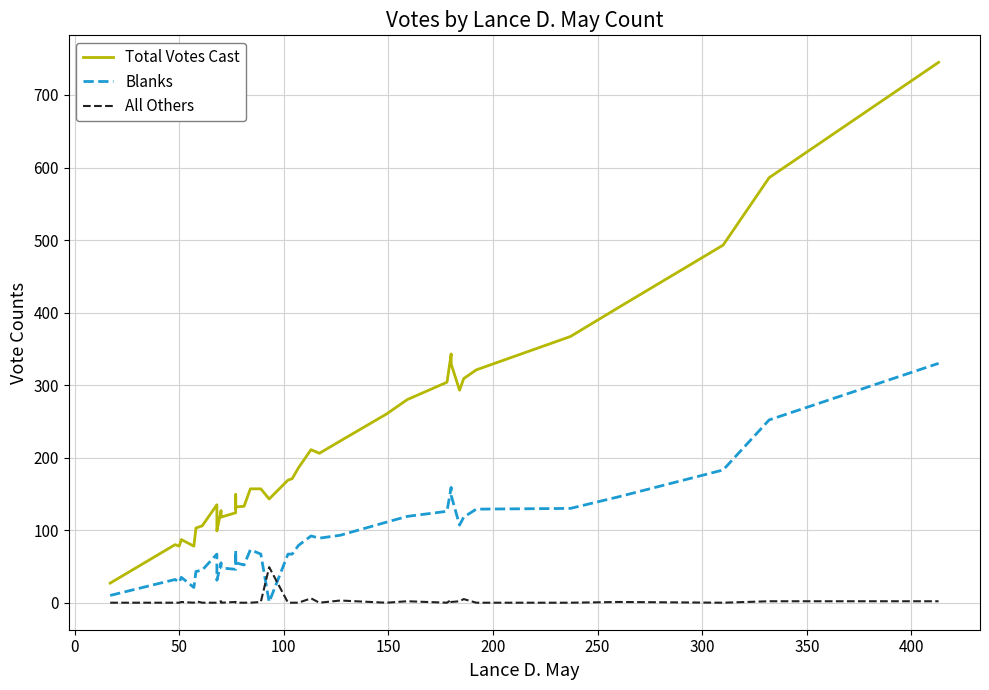

Reading left to right, extract all data points from this chart.

Total Votes Cast: 27	80	78	87	78	103	106	135	109	99	127	118	124	149	130	132	133	157	157	143	169	171	186	211	206	223	260	280	304	343	329	293	309	321	367	407	493	586	745
Blanks: 10	32	28	35	21	43	45	67	41	31	55	48	46	72	53	55	52	73	67	1	67	67	79	92	89	93	111	119	126	159	148	107	118	129	130	146	183	252	330
All Others: 0	0	0	1	0	2	0	0	0	0	2	0	1	0	0	0	0	0	1	49	0	0	0	6	0	3	0	2	0	4	1	2	5	0	0	1	0	2	2